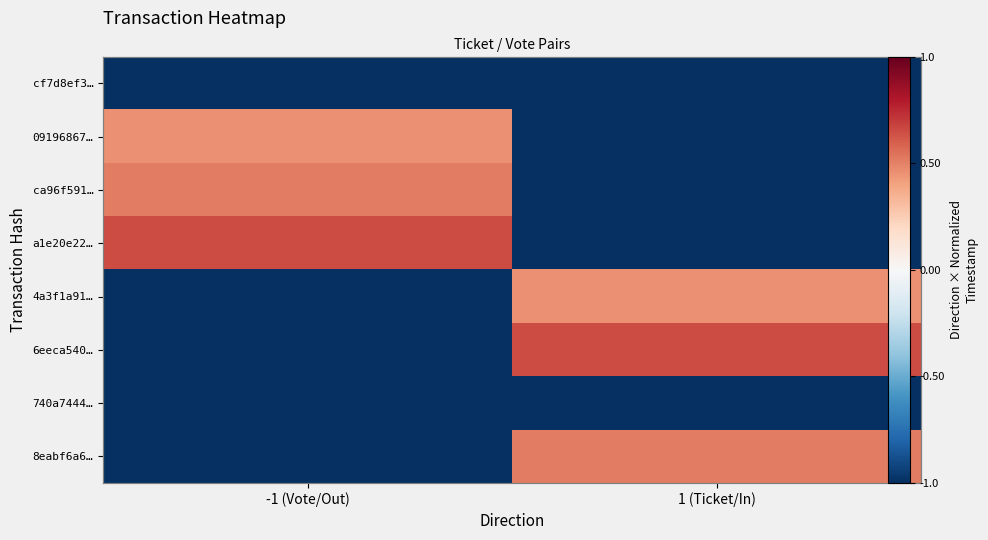

Which series has the widest spread of values?

a1e20e22…